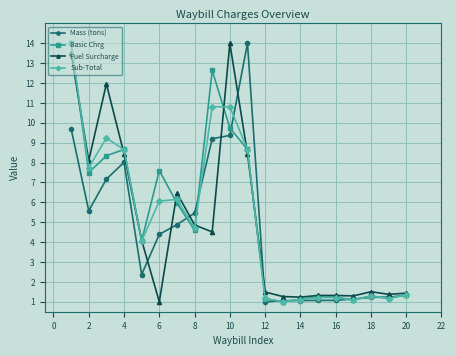

What is the value of the Fuel Surcharge point at the 5th from the left?

4.1